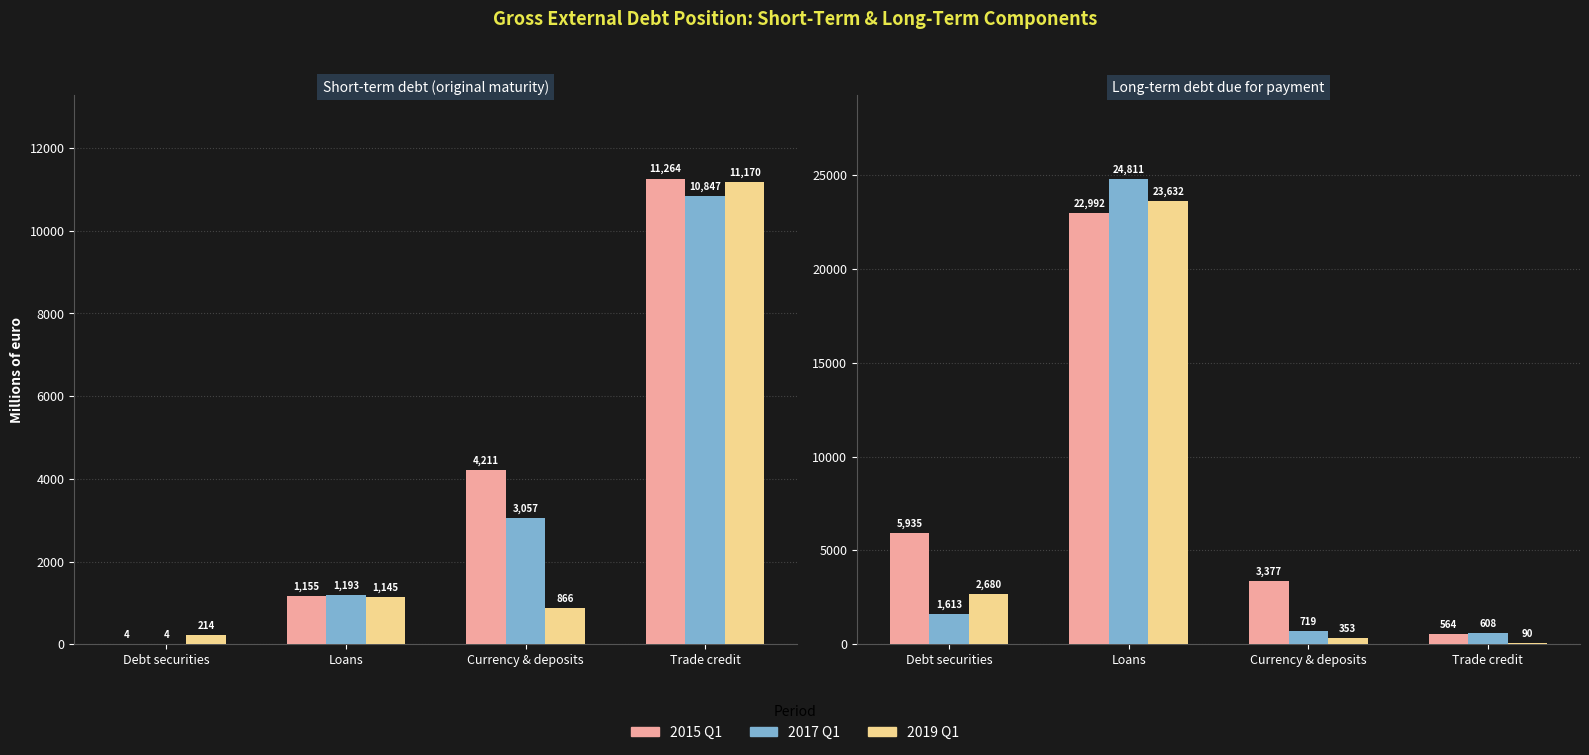

The value of 2017 Q1 at Debt securities is 1613. True or false?

True